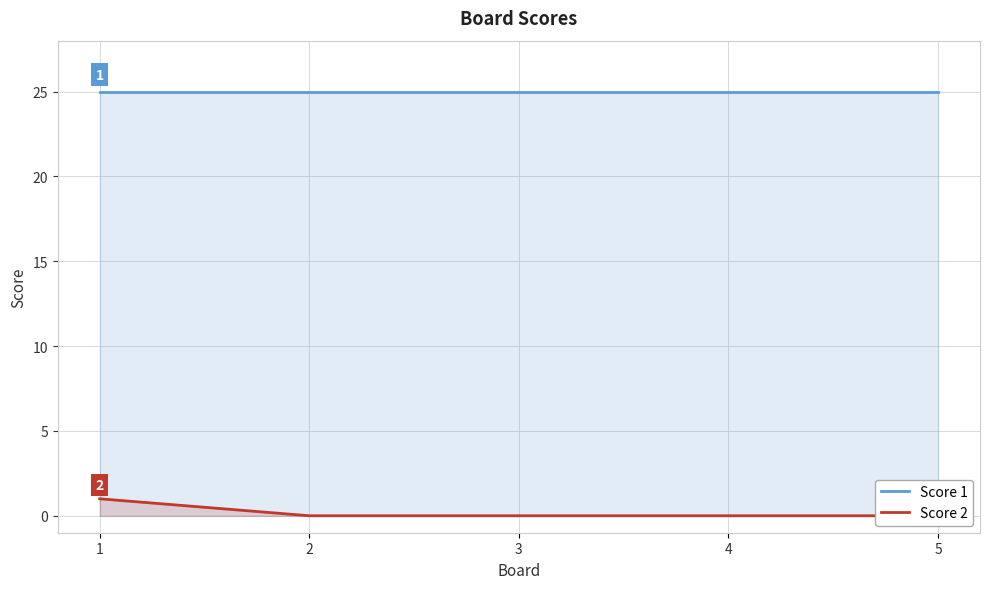

Reading left to right, transcribe all the data shown in this chart.

Score 1: 1=25	2=25	3=25	4=25	5=25
Score 2: 1=1	2=0	3=0	4=0	5=0